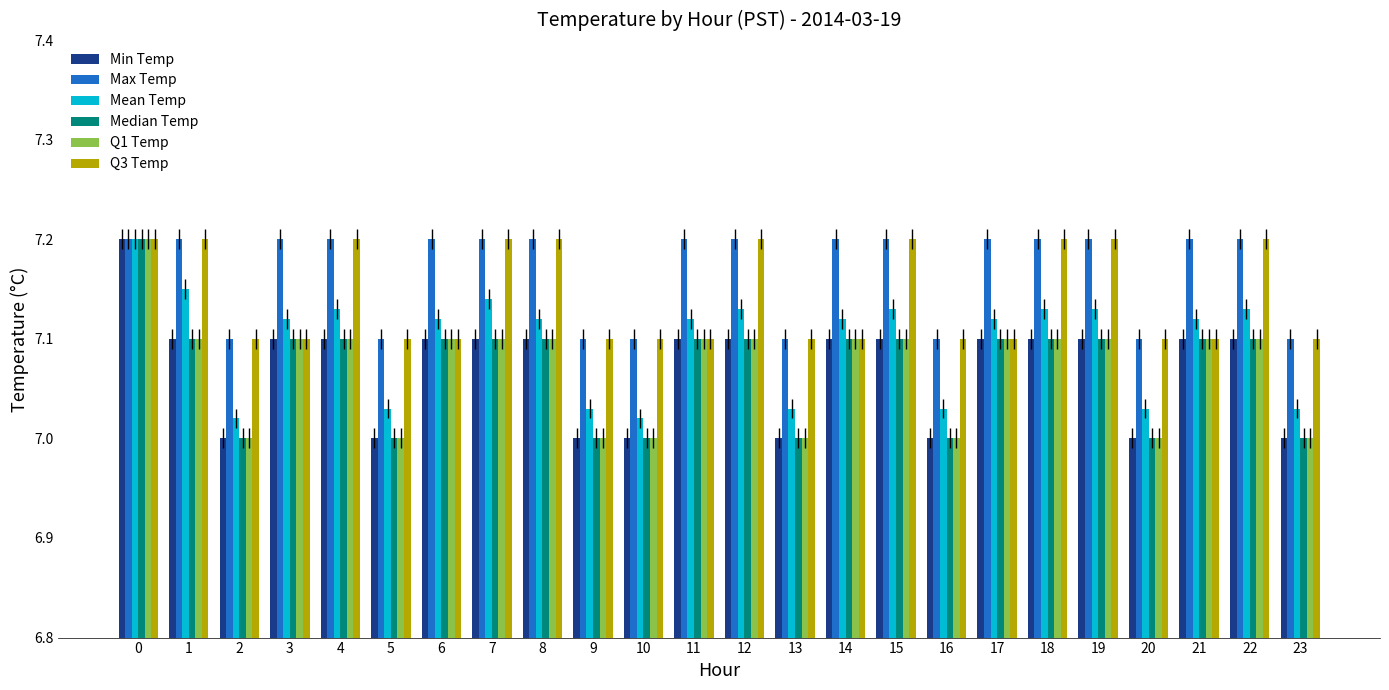

What is the difference between the second highest and minimum values in the Median Temp series?

0.1